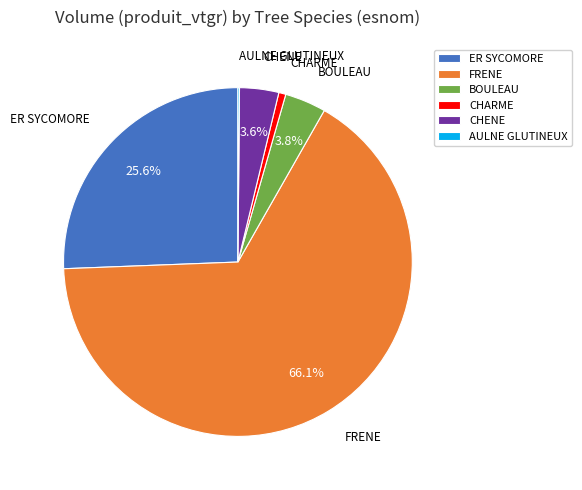

To the nearest percent, what is the average slice percentage?

17%